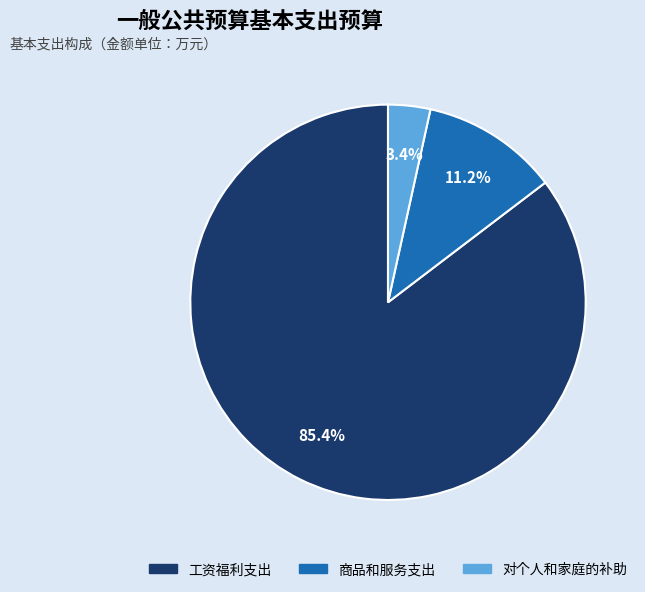

Rank the categories by value from highest to lowest.

工资福利支出, 商品和服务支出, 对个人和家庭的补助